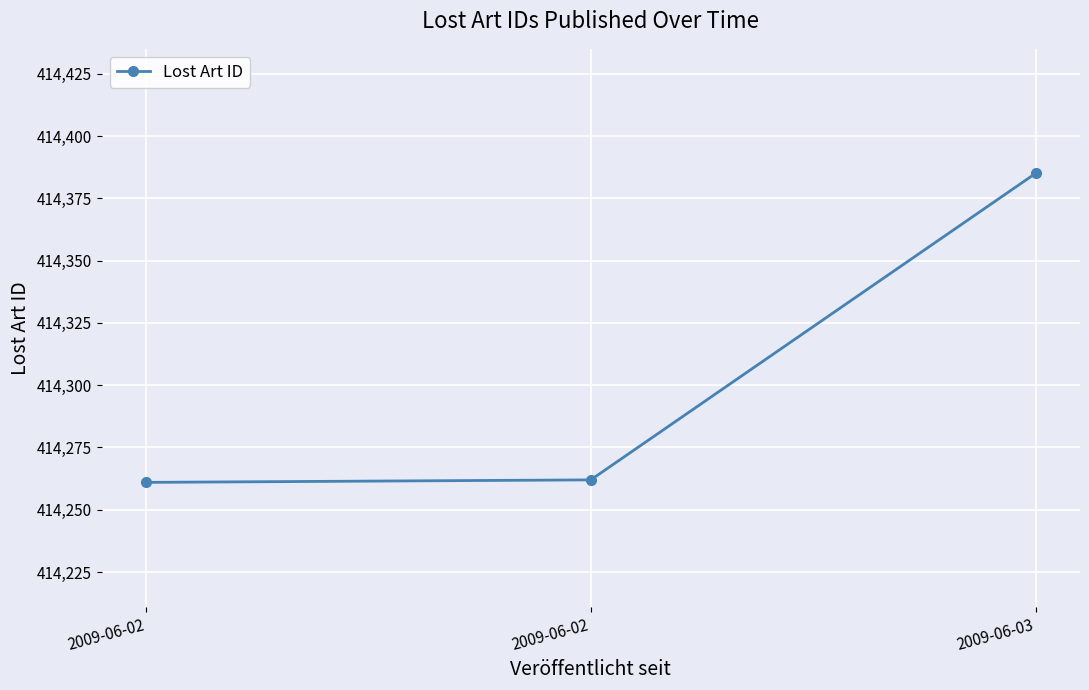

Is this an area chart (filled region under the line)?

No